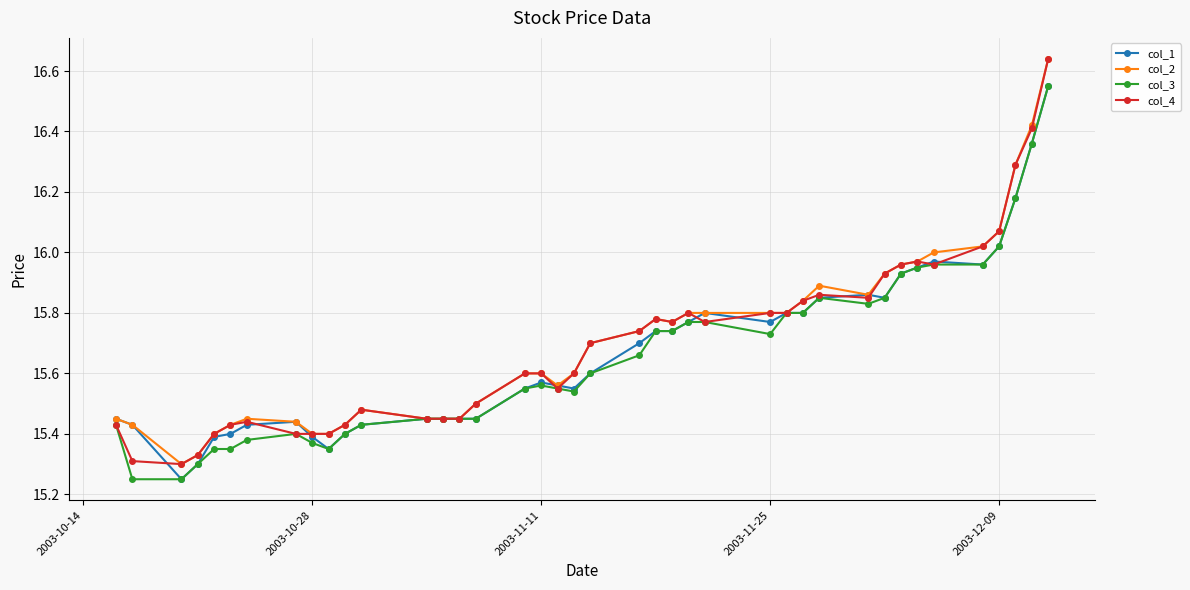

What is the sum of all col_2 values?

628.2